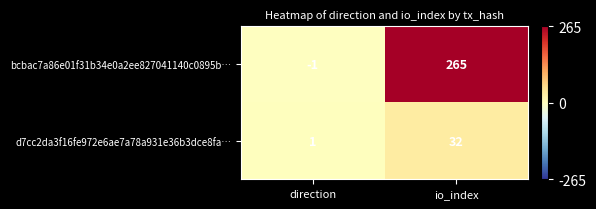

At which label is d7cc2da3f16fe972e6ae7a78a931e36b3dce8fa… closest to 16?

direction